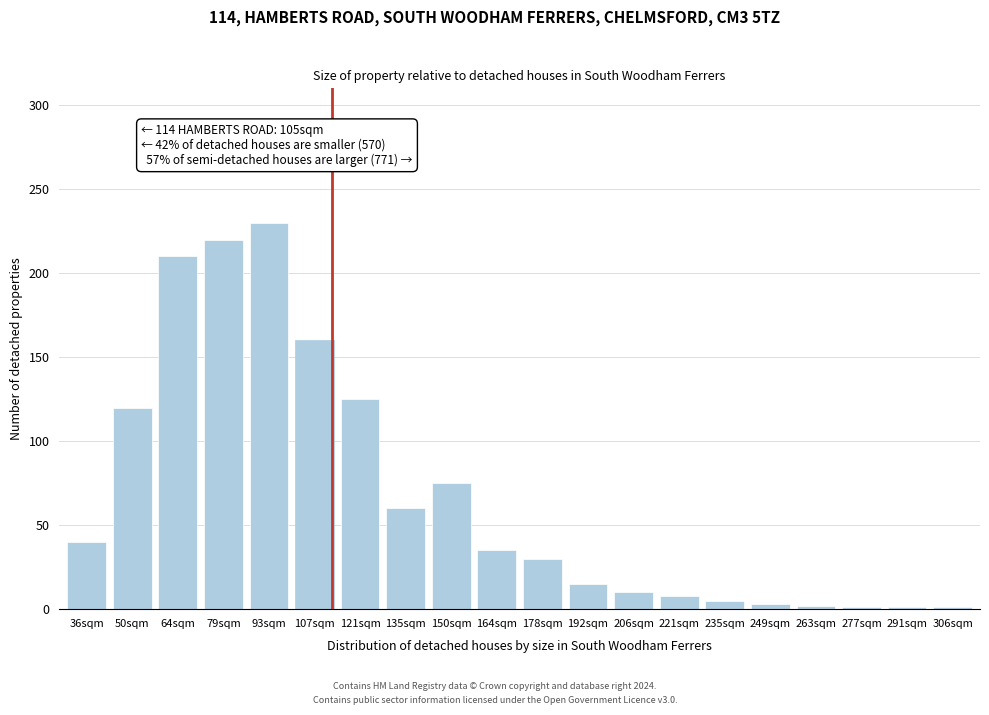

What is the ratio of the value at 50sqm to the value at 164sqm?

3.4